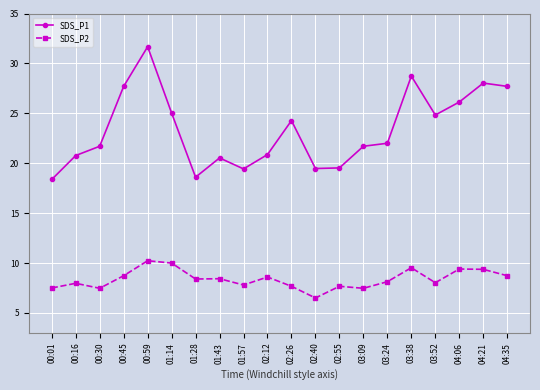

What is the label of the 11th point from the left?

02:26